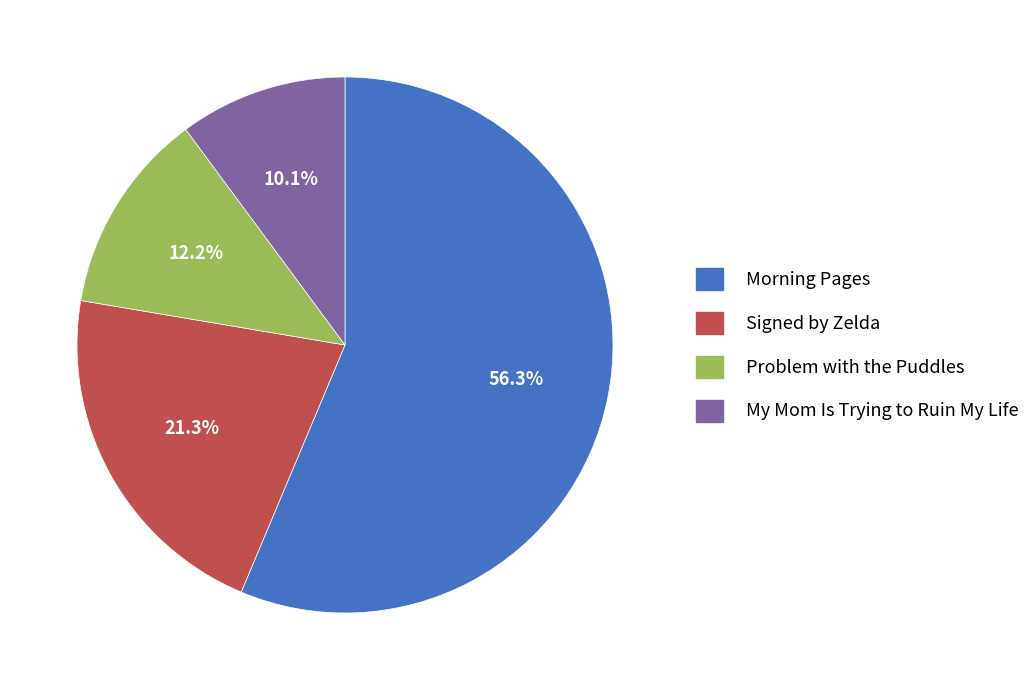

Combined, do Morning Pages and Problem with the Puddles account for over 50%?

Yes